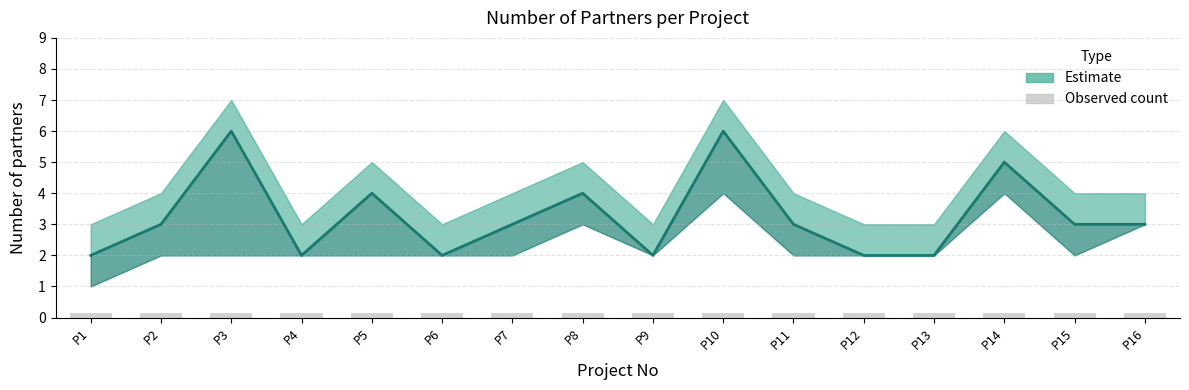

What is the total value across all series at 9?

7